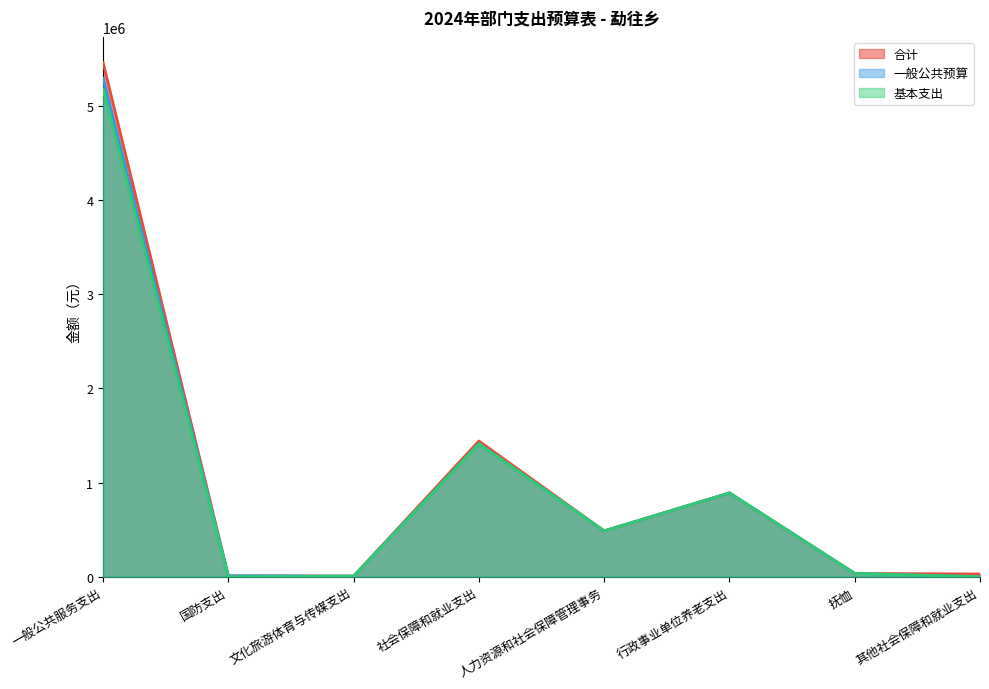

What is the label of the 3rd point from the right?

行政事业单位养老支出